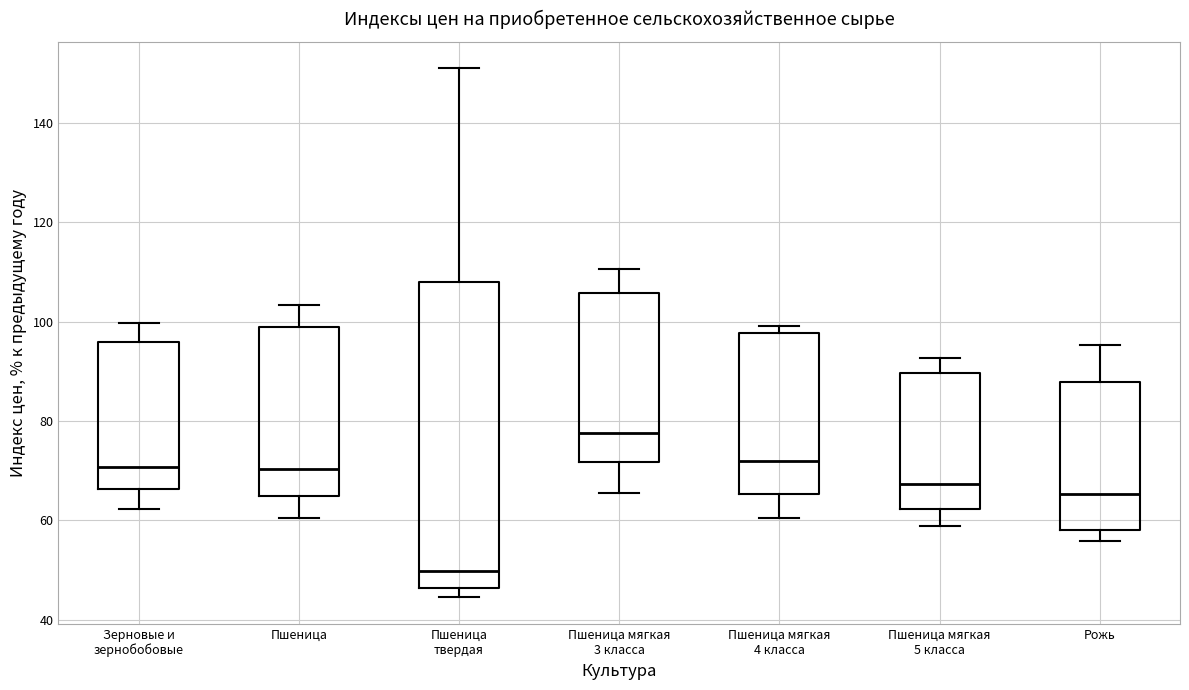

Comparing the boxes themselves (not the whiskers), which one is the tallest?

Пшеница твердая